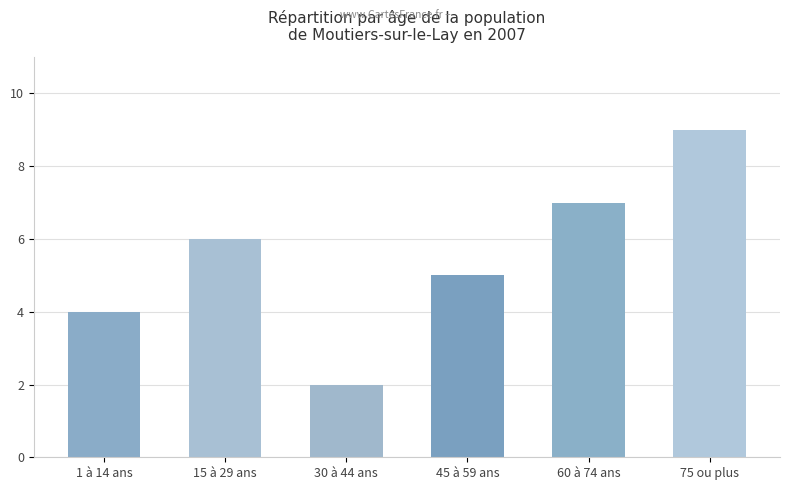

Does the chart contain any negative values?

No